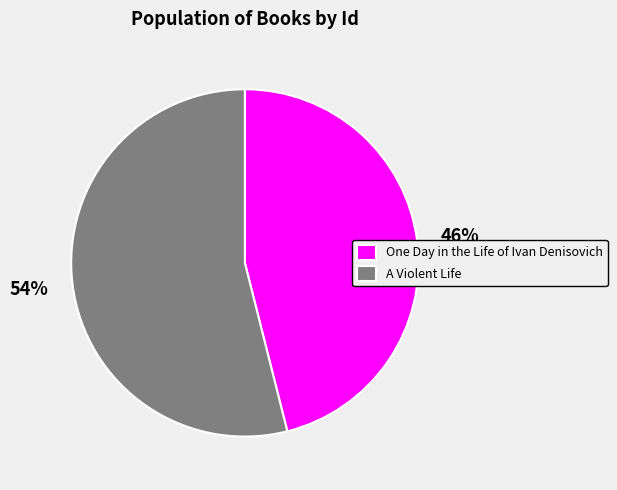

Count the number of slices in the pie.

2